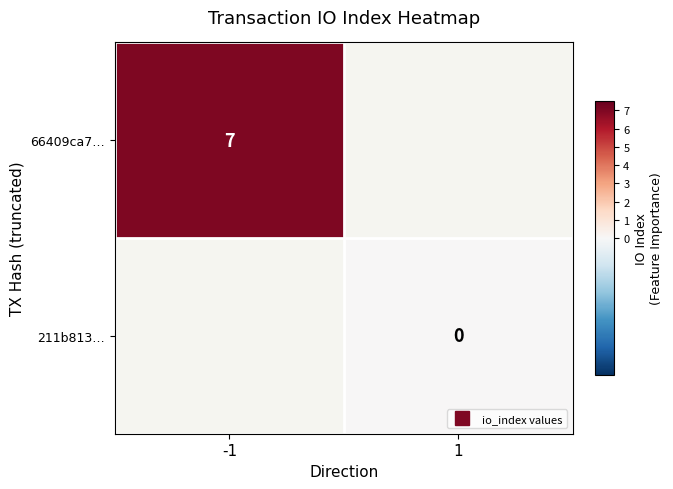

Is the value of 211b813… at 1 greater than the value of 66409ca7… at 1?

No